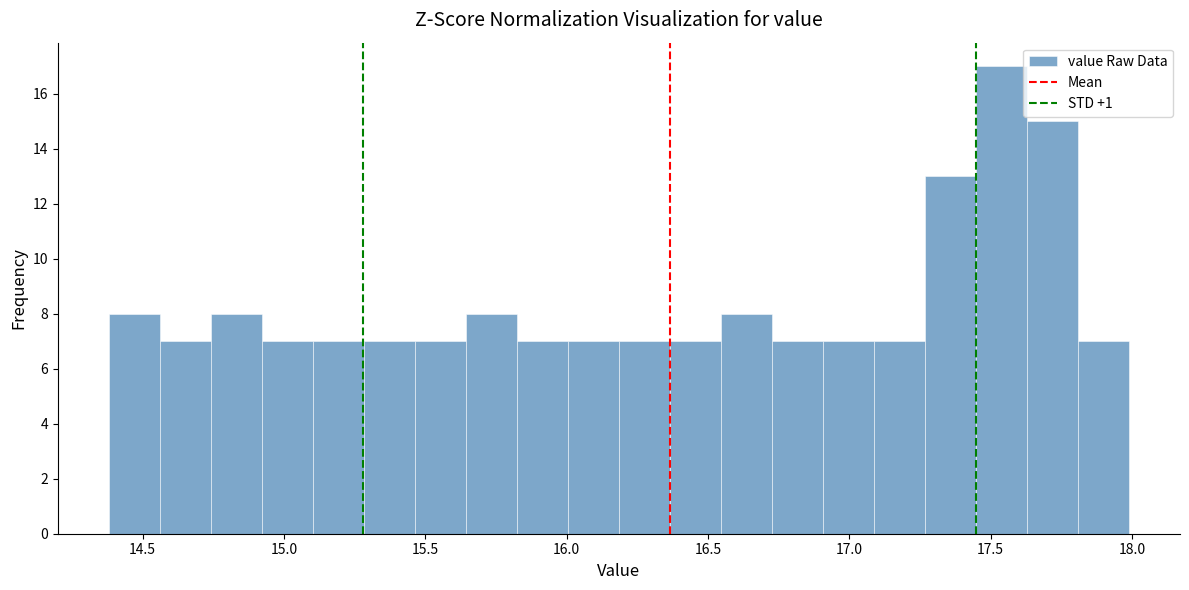

Around what value on the x-axis is the tallest bar? Give the approximate position of its centre, as read against the axis.

17.55